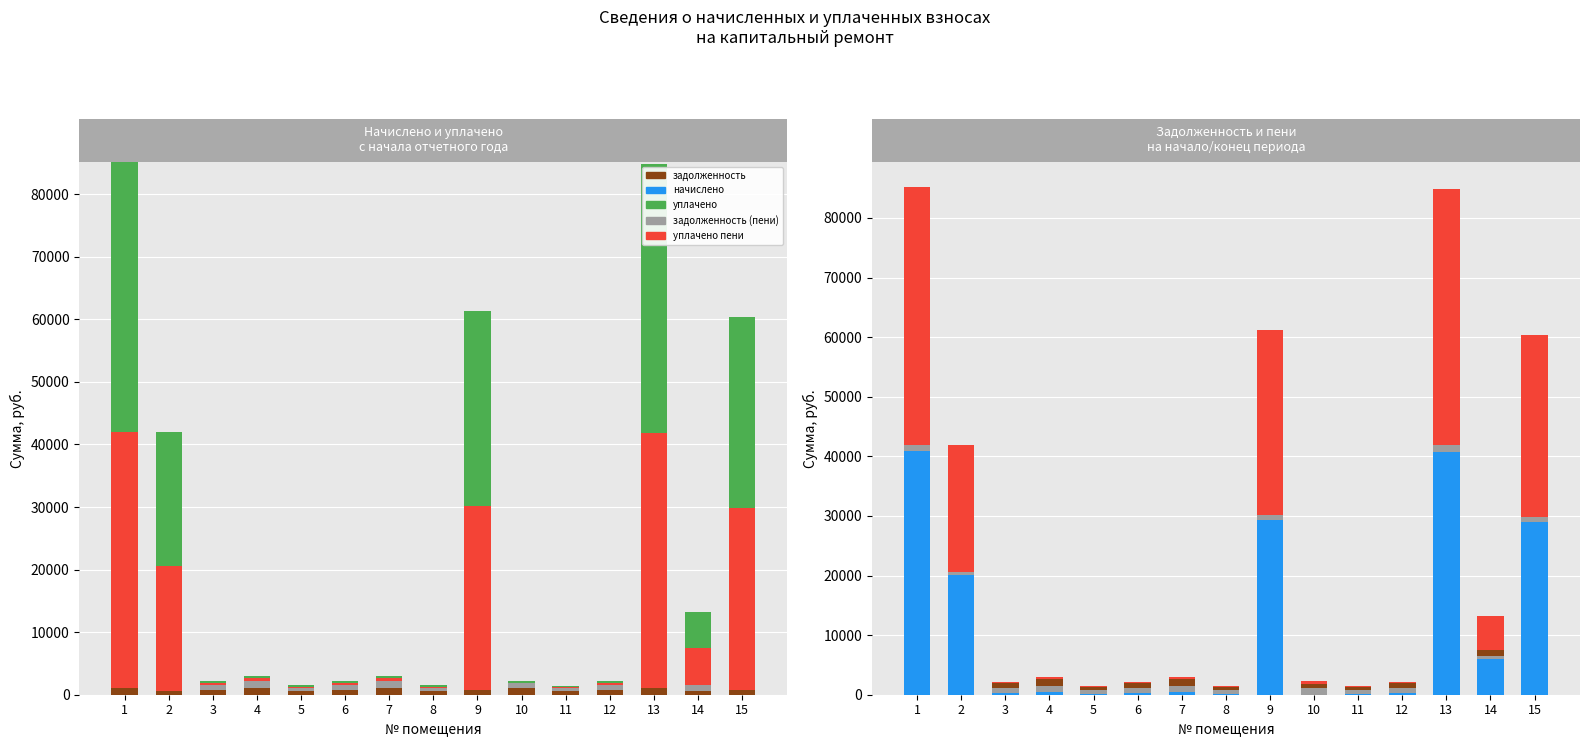

How many bars are there in each group?

5